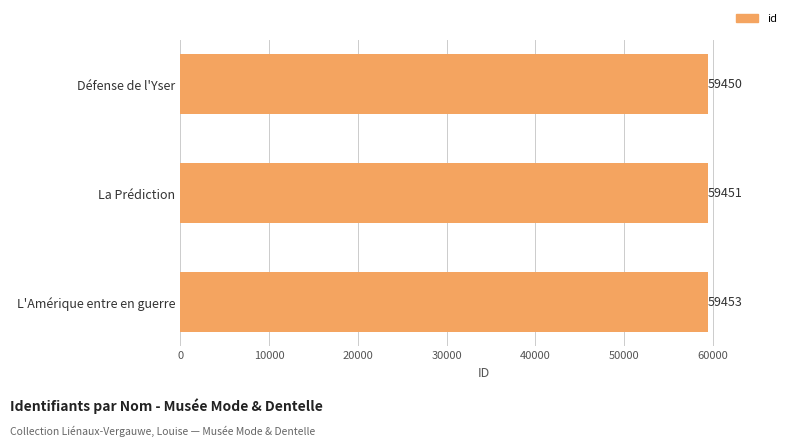

What is the smallest value displayed?

59450